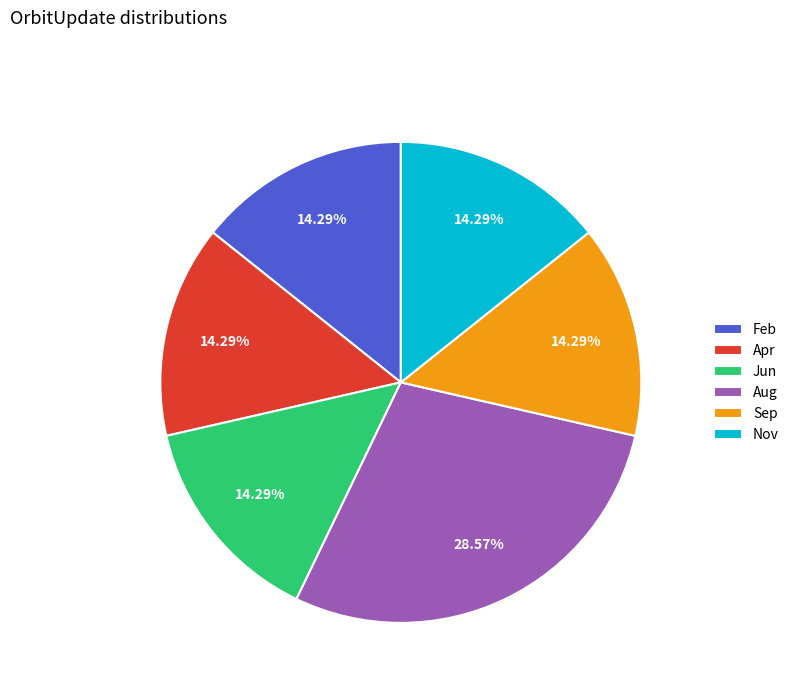

To the nearest percent, what portion does Jun represent?

14%